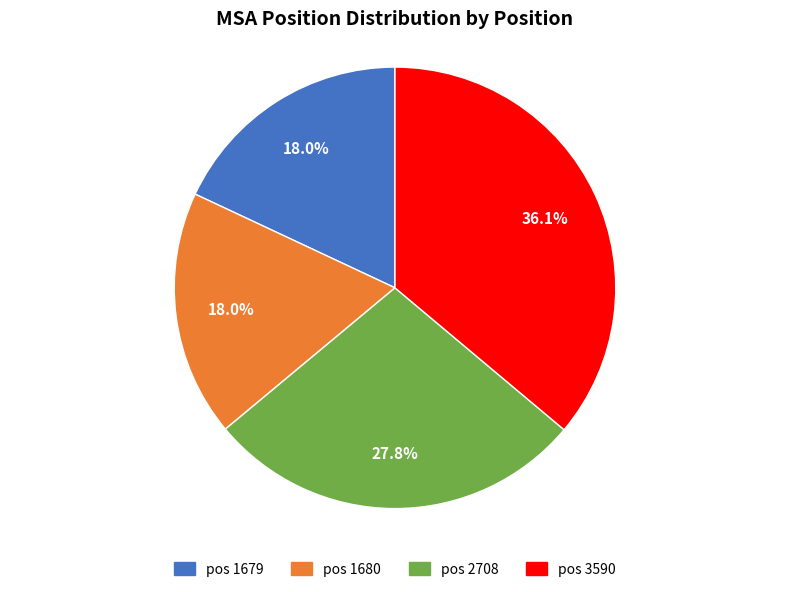

Does any single category account for the majority?

No